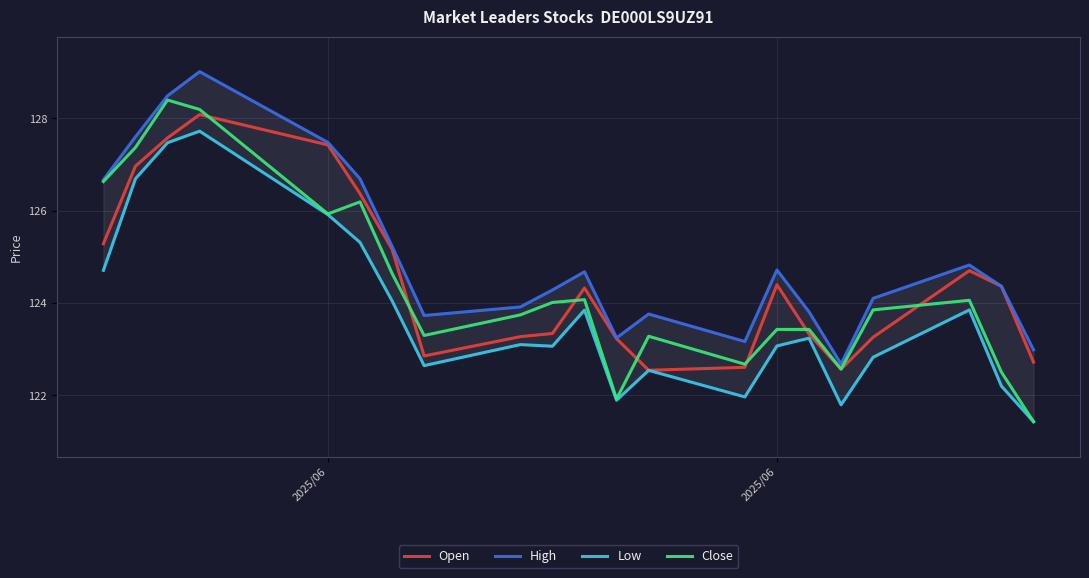

What is the label of the 21st point from the right?

2025/06